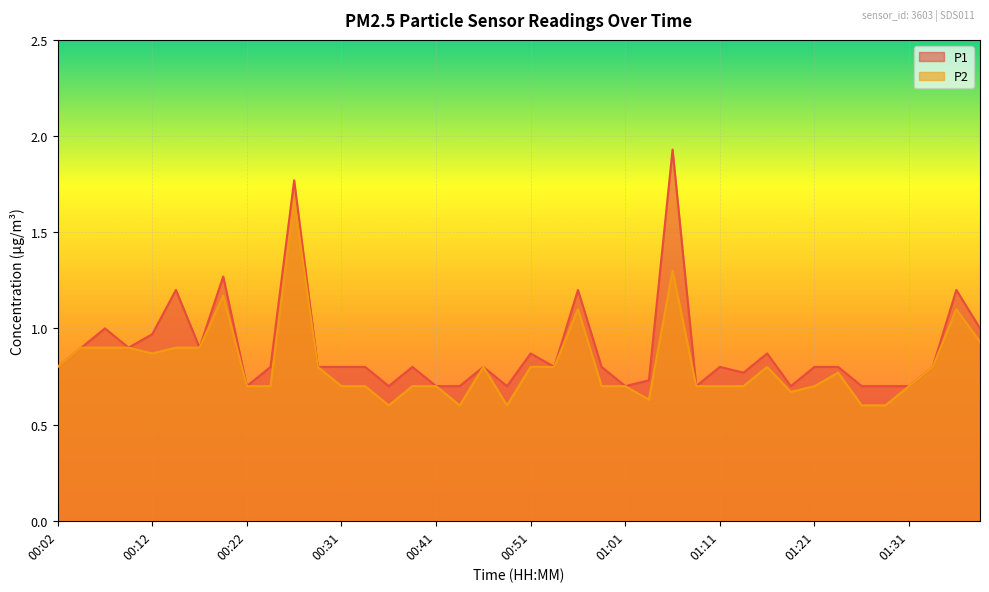

What position from the right is 01:21?

8